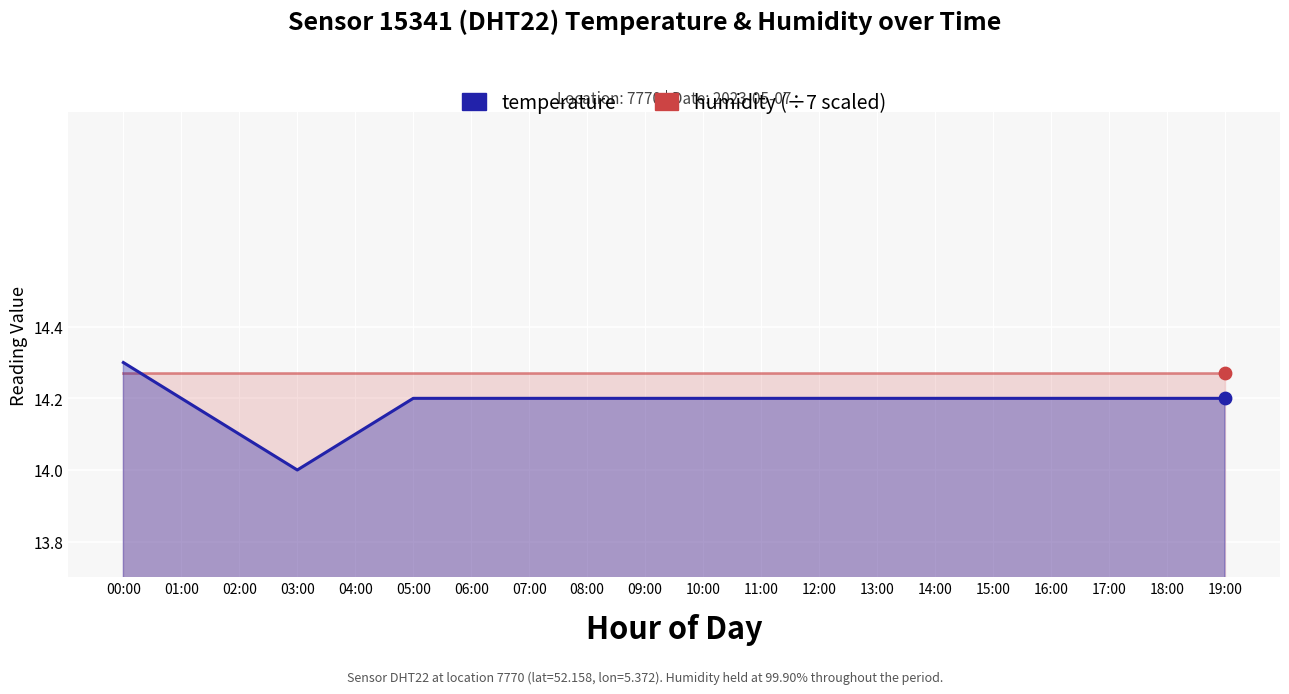

What is the change in value from 02:00 to 09:00?

+0.1